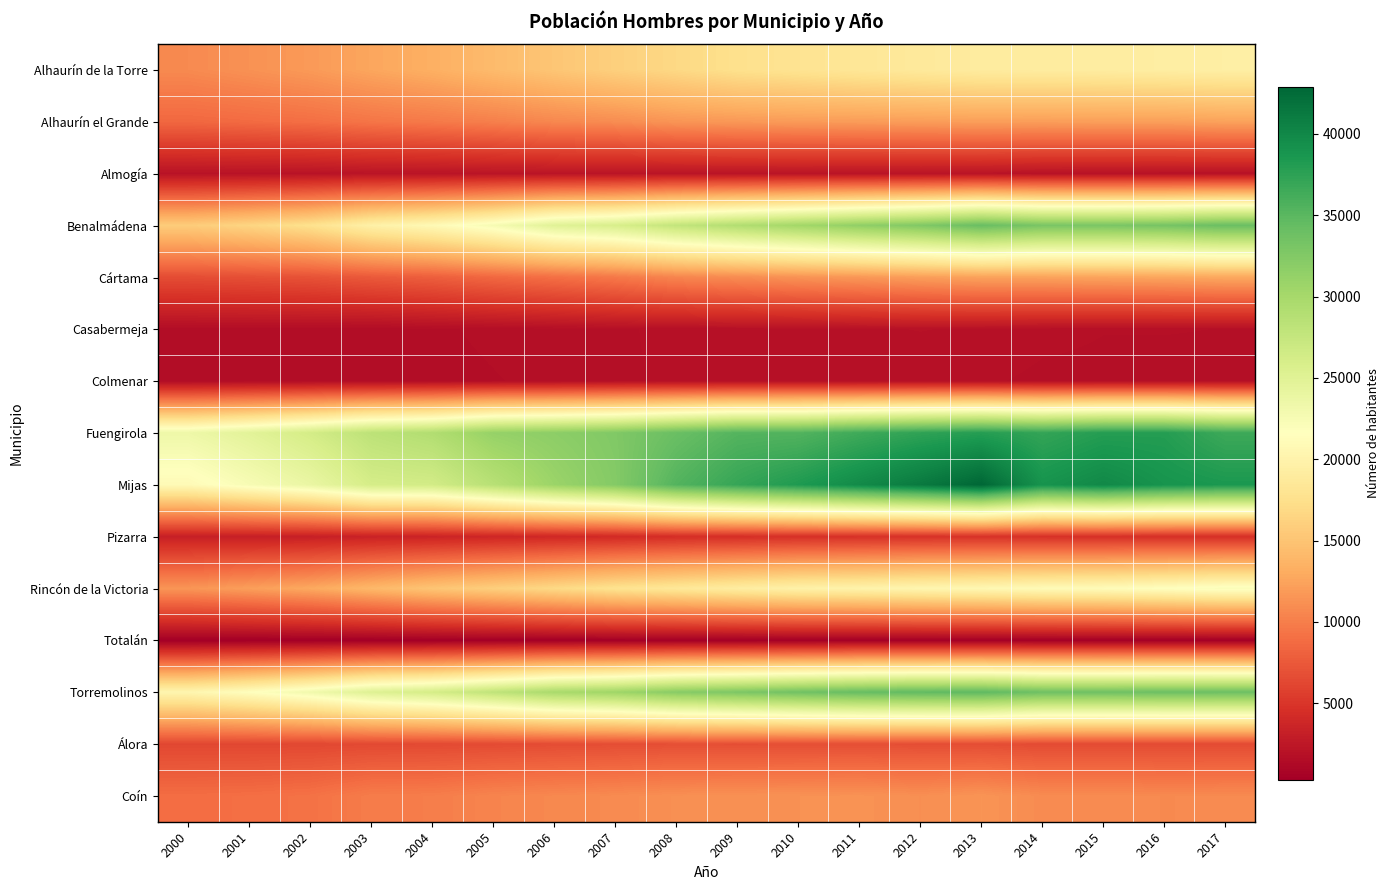

What is the difference between the highest and lowest values at 2006?

31400